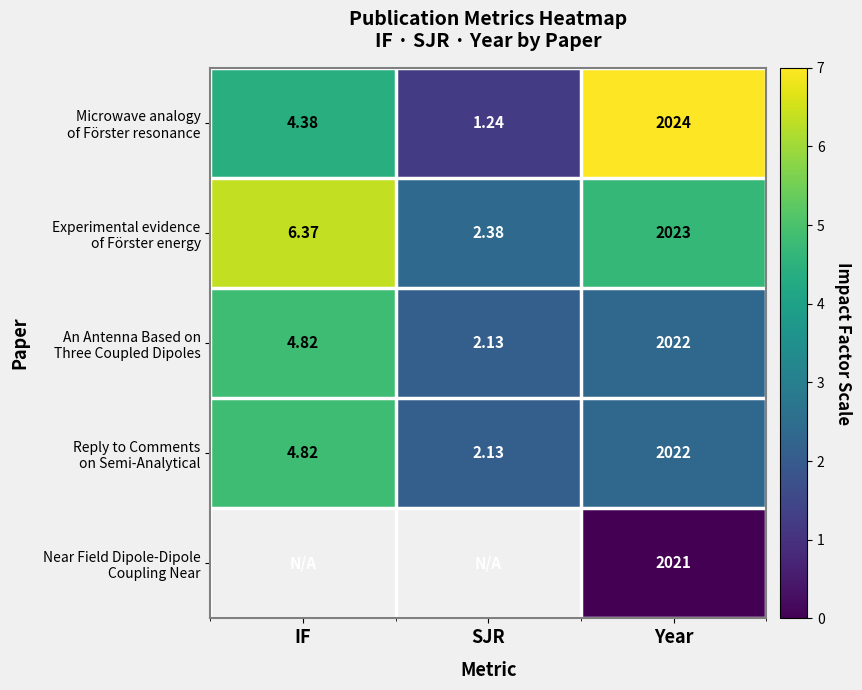

At how many categories does at least one series exceed 5?

2